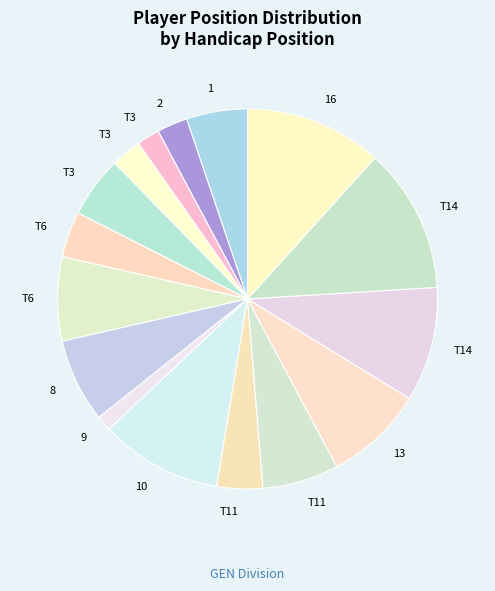

Which category has the biggest portion of the pie?

T14